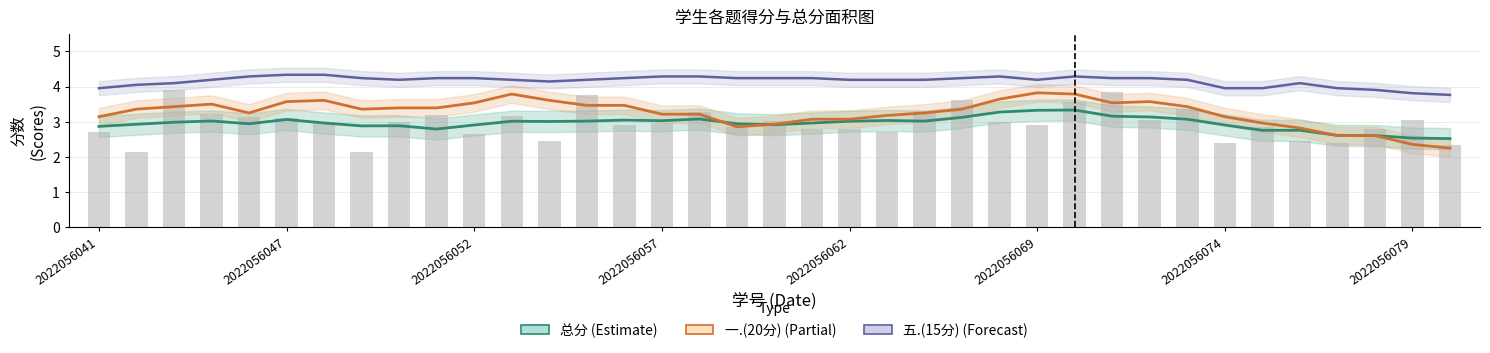

The 五.(15分) series shows 4.1 at 32. True or false?

True